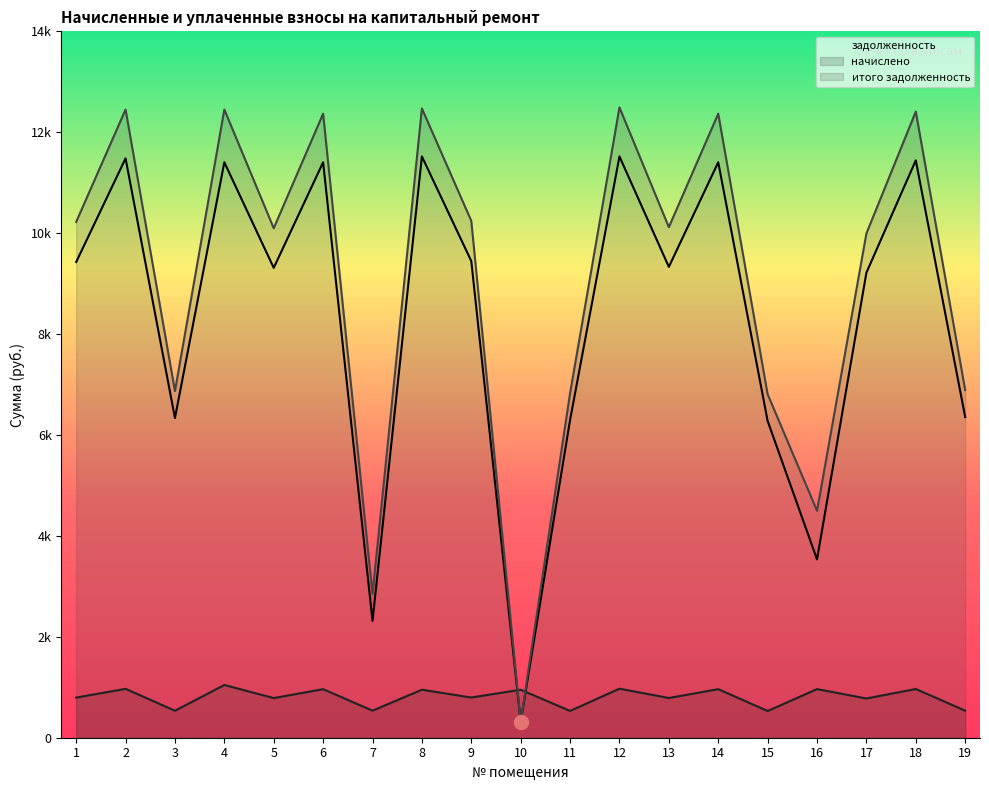

Reading left to right, what are all the values shown in this chart?

задолженность: 1=9427.2	2=11481.6	3=6336.0	4=11404.8	5=9312.0	6=11404.8	7=2315.1	8=11520.0	9=9446.4	10=317.0	11=6297.6	12=11520.0	13=9331.2	14=11404.8	15=6278.4	16=3533.6	17=9216.0	18=11443.2	19=6355.2
начислено: 1=795.4	2=968.8	3=534.6	4=1045.6	5=785.7	6=962.3	7=536.2	8=951.2	9=797.0	10=950.9	11=531.4	12=972.0	13=787.3	14=962.3	15=529.7	16=963.9	17=777.6	18=965.5	19=536.2
итого задолженность: 1=10222.6	2=12450.4	3=6870.6	4=12450.4	5=10097.7	6=12367.1	7=2851.4	8=12471.2	9=10243.4	10=316.9	11=6829.0	12=12492.0	13=10118.5	14=12367.1	15=6808.1	16=4497.5	17=9993.6	18=12408.7	19=6891.4